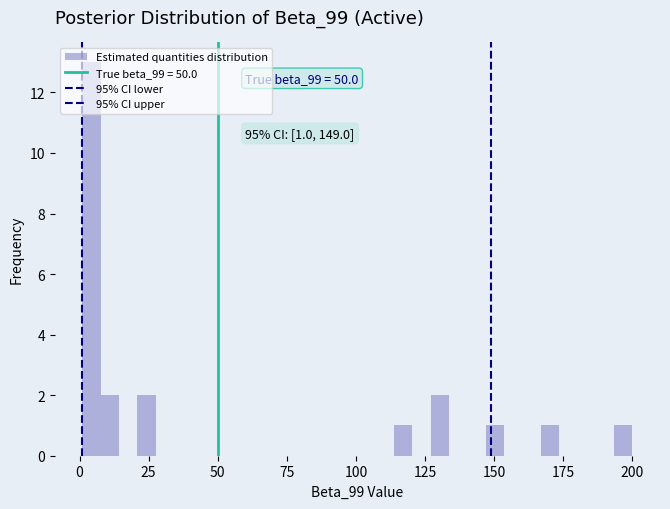

Around what value on the x-axis is the tallest bar? Give the approximate position of its centre, as read against the axis.

5